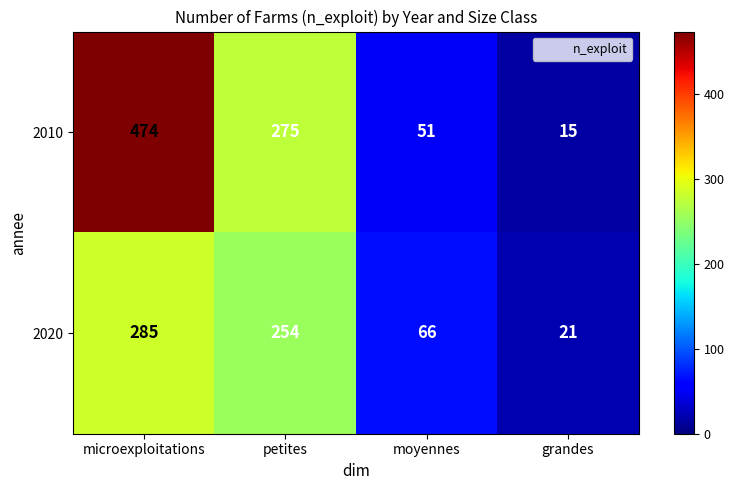

List the series in order of their peak value, lowest first.

2020, 2010